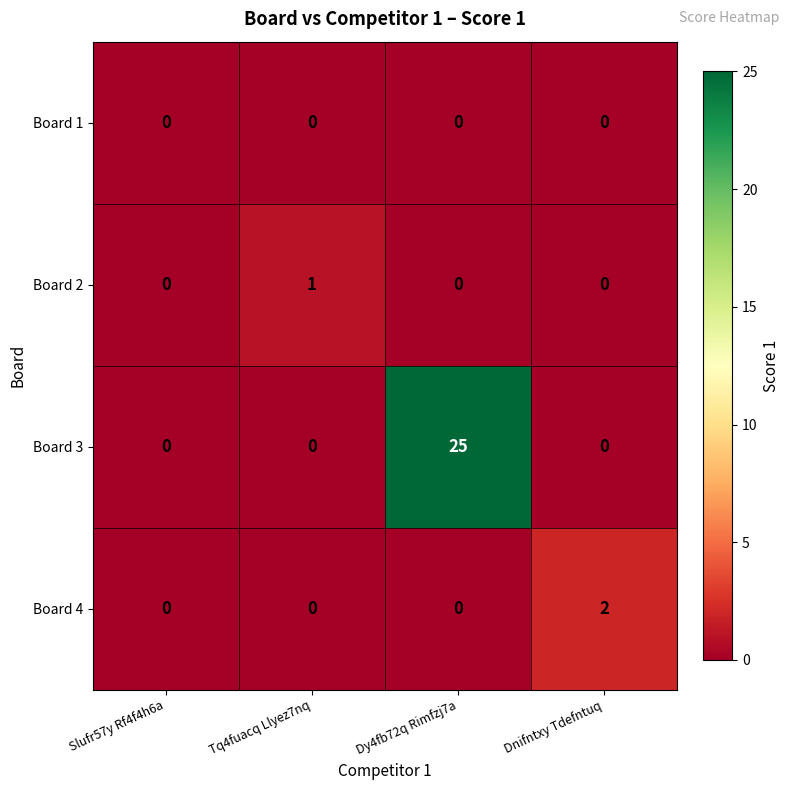

How many values in Board 3 are above zero?

1